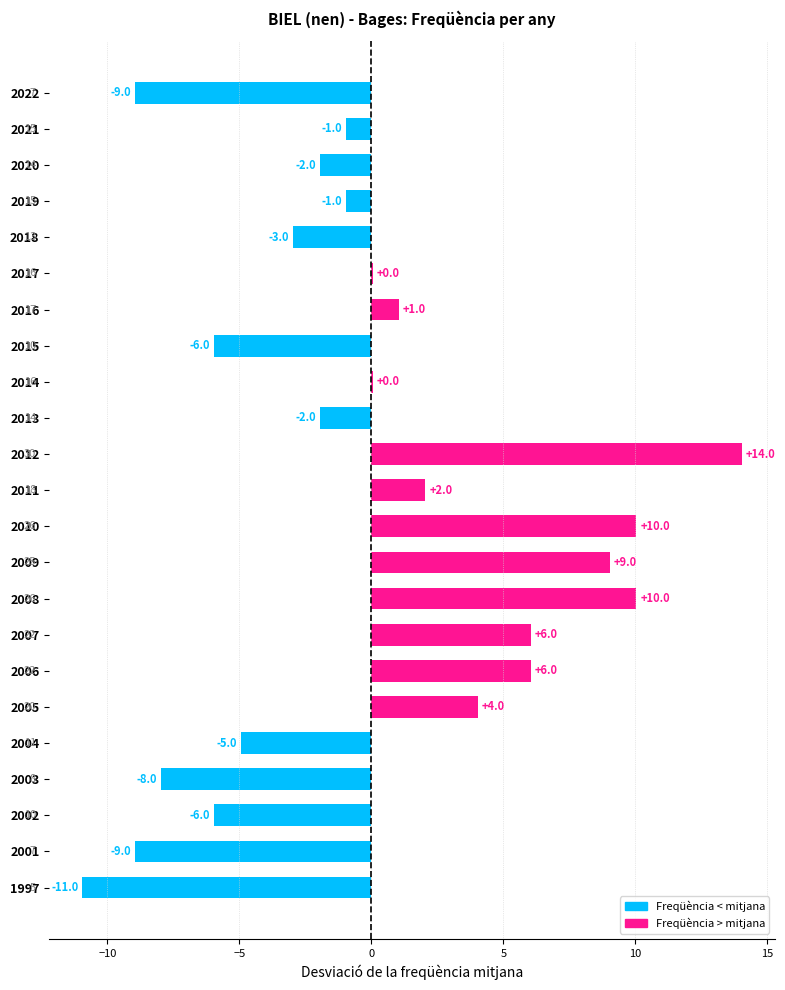

Which has a higher value, 2020 or 1997?

2020